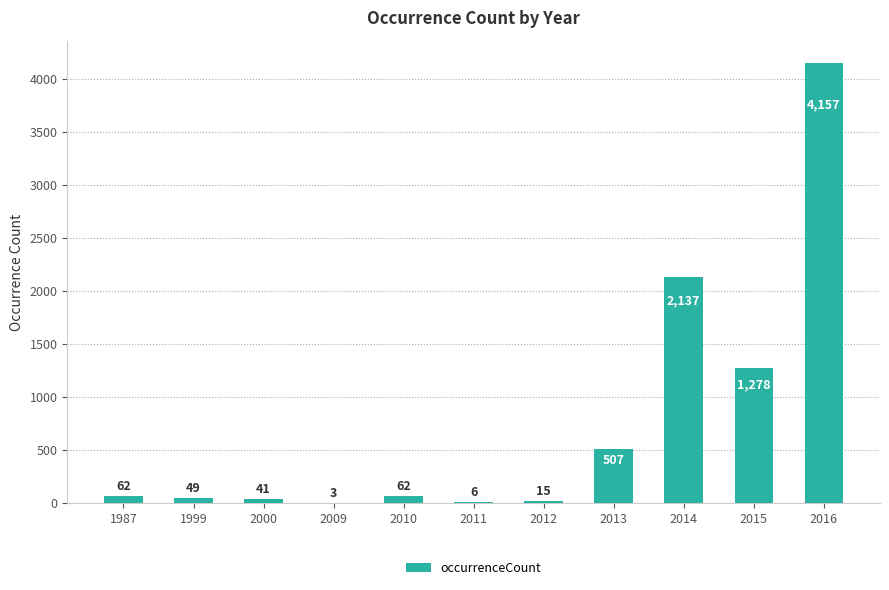

Are the bars grouped side by side (vs. stacked)?

No